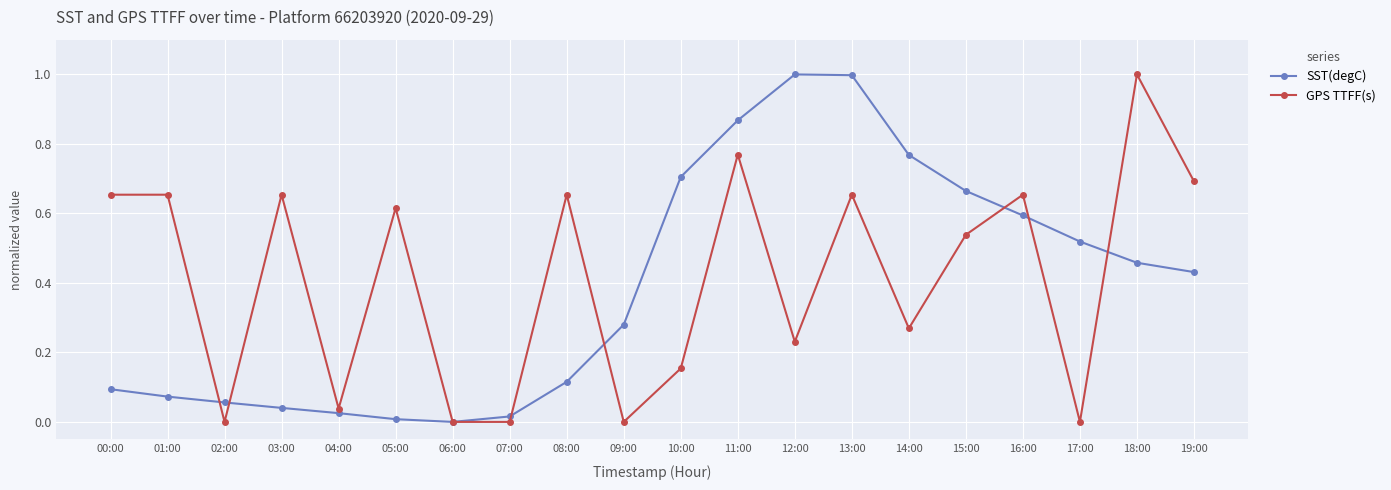

What is the label of the 11th point from the left?

10:00